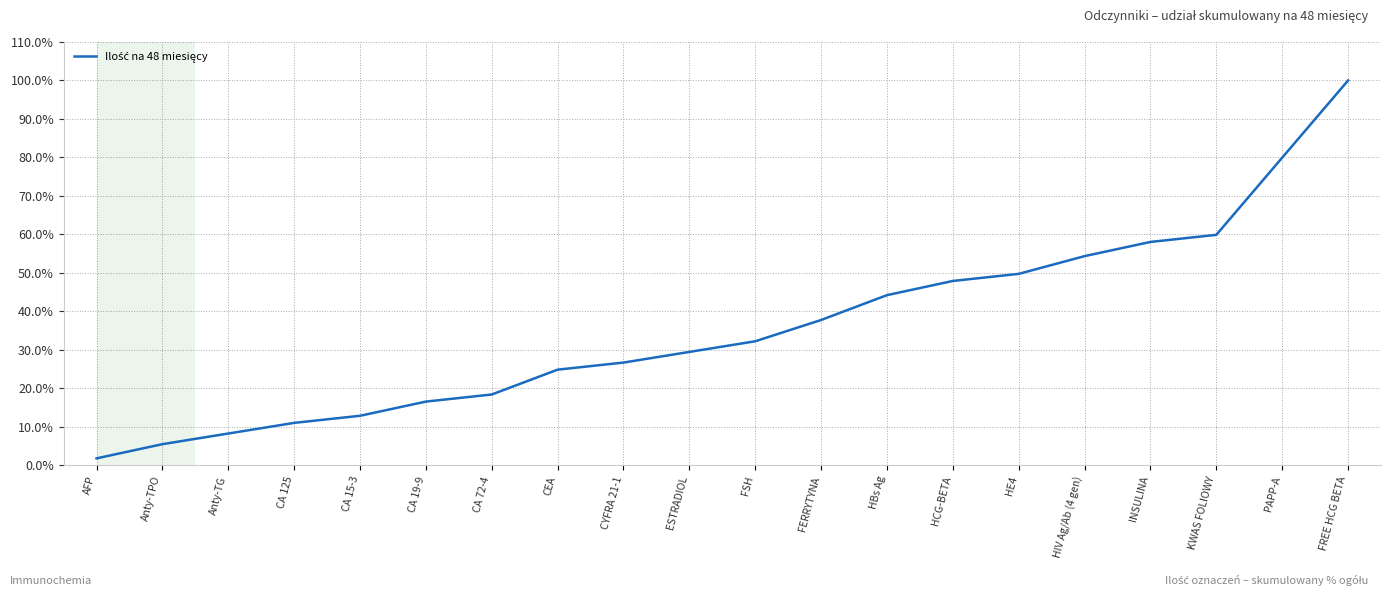

At which label is the value closest to 50?

HE4